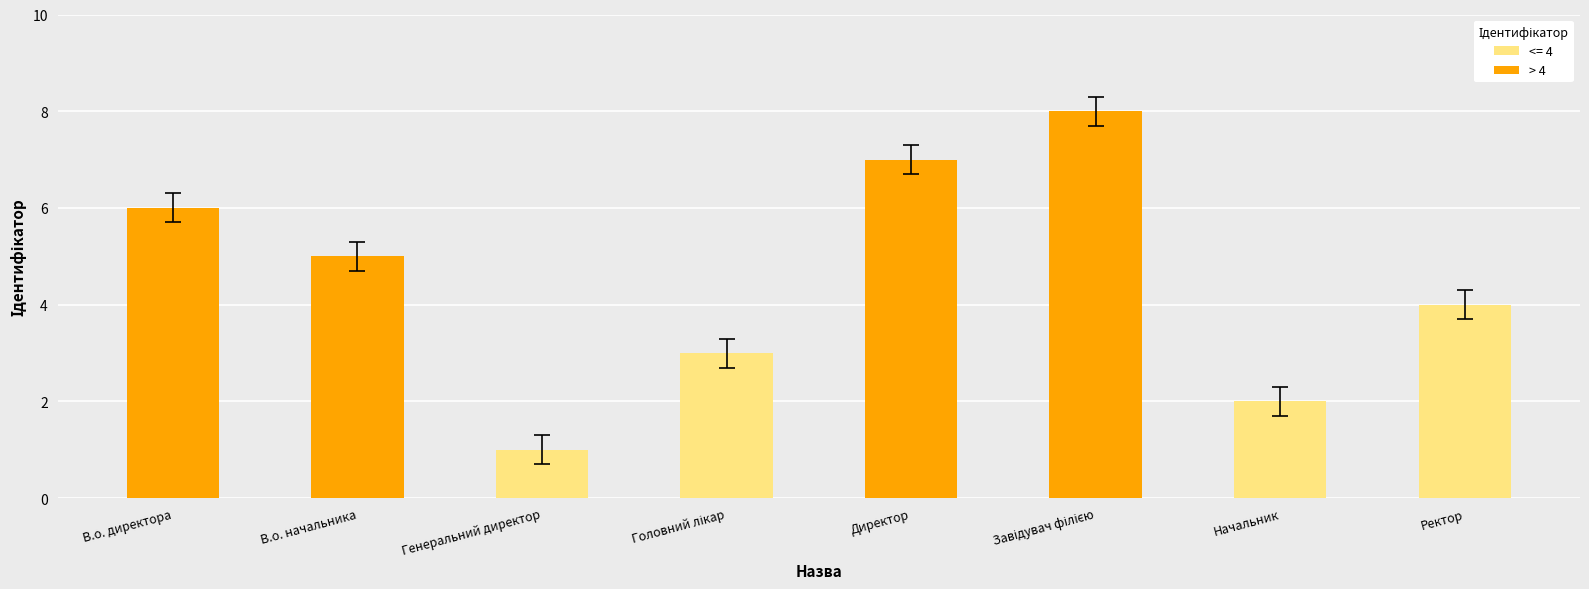

What is the sum of all values?

36